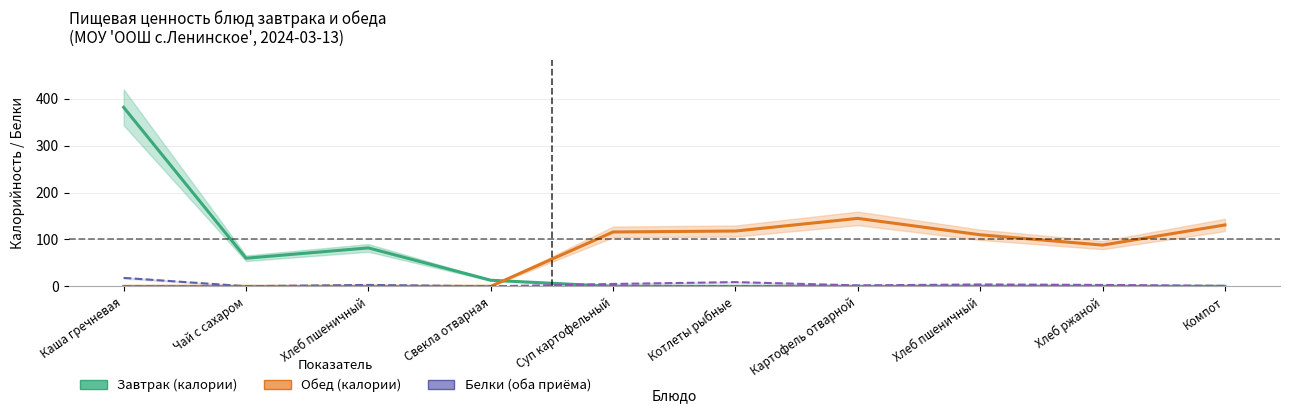

Is the value of Завтрак (белки) at Хлеб пшеничный greater than the value of Завтрак (калории) at Хлеб пшеничный?

No